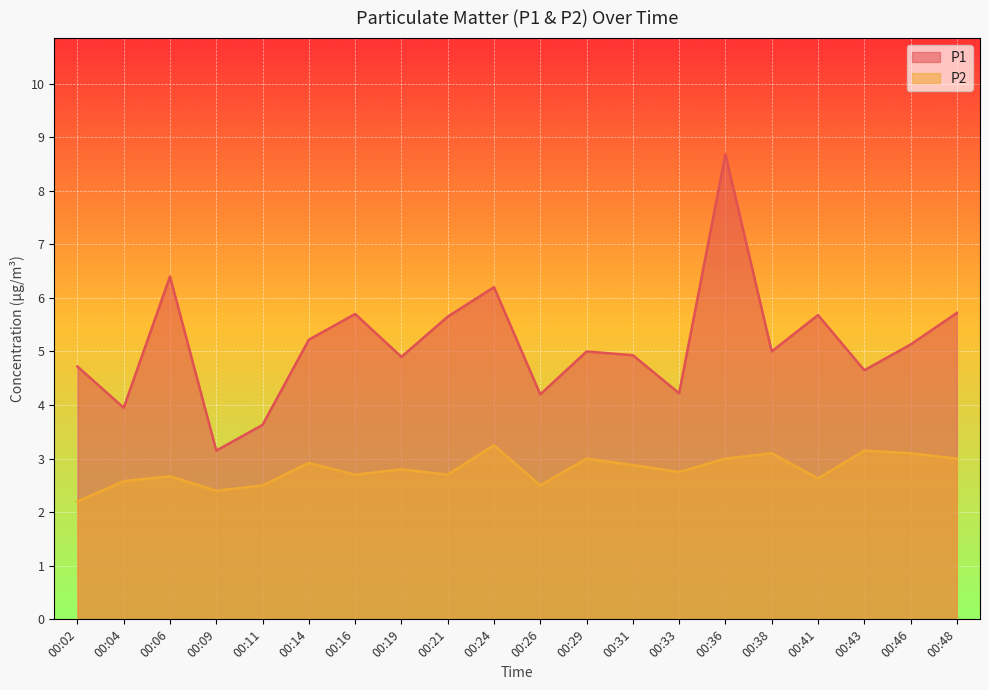

List the labels in order of P2 value, largest first.

00:24, 00:43, 00:38, 00:46, 00:29, 00:36, 00:48, 00:14, 00:31, 00:19, 00:33, 00:16, 00:21, 00:06, 00:41, 00:04, 00:11, 00:26, 00:09, 00:02